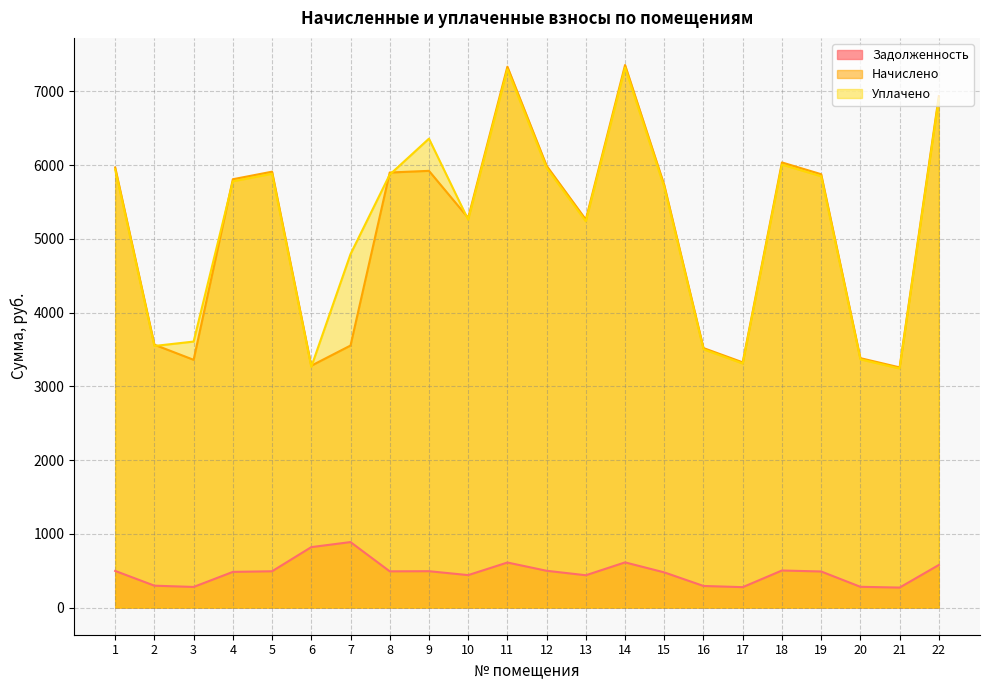

Reading right to left, extract all data points from this chart.

zadolzhennost: 577.9	271.4	281.9	489.6	503.0	277.1	293.2	477.4	613.0	438.4	499.2	611.2	440.3	493.5	491.6	888.3	819.9	492.5	484.0	280.0	297.0	497.3
nachisleno: 6935.3	3256.9	3382.2	5876.2	6035.6	3325.3	3518.9	5728.2	7356.6	5261.3	5990.0	7333.9	5284.1	5921.8	5899.0	3553.1	3279.7	5910.4	5807.9	3359.5	3564.5	5967.4
uplaceno: 6901.8	3241.2	3365.9	5847.8	6006.5	3309.3	3501.9	5699.8	7321.1	5235.9	5961.1	7297.7	5259.1	6358.0	5870.5	4792.3	3263.9	5881.8	5779.8	3607.0	3547.3	5938.5